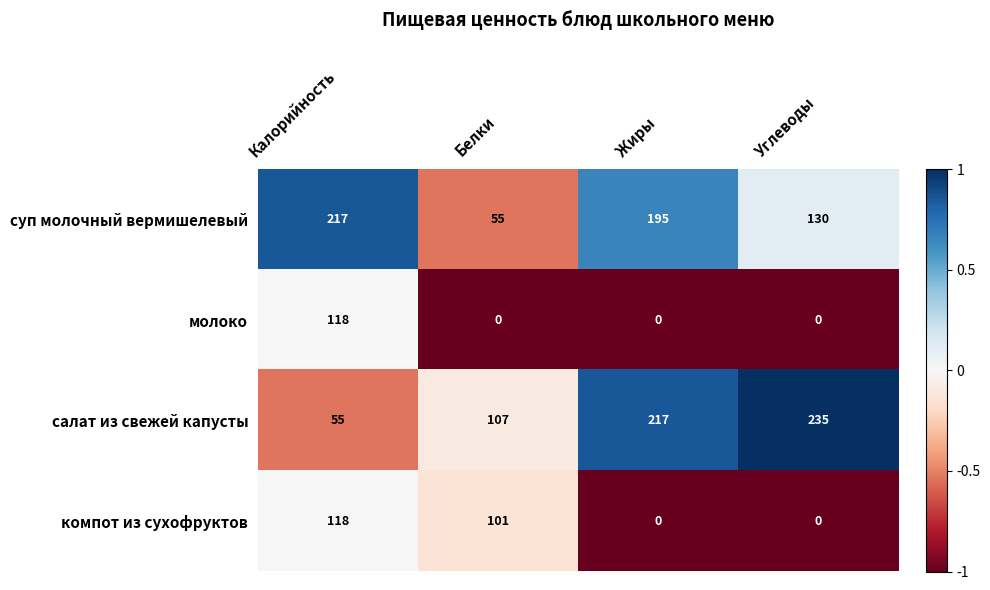

What is the smallest value displayed?

0